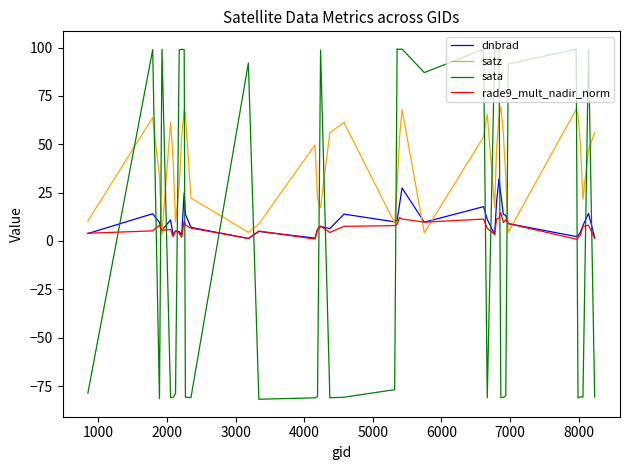

What is the sum of all sata values?

63.9